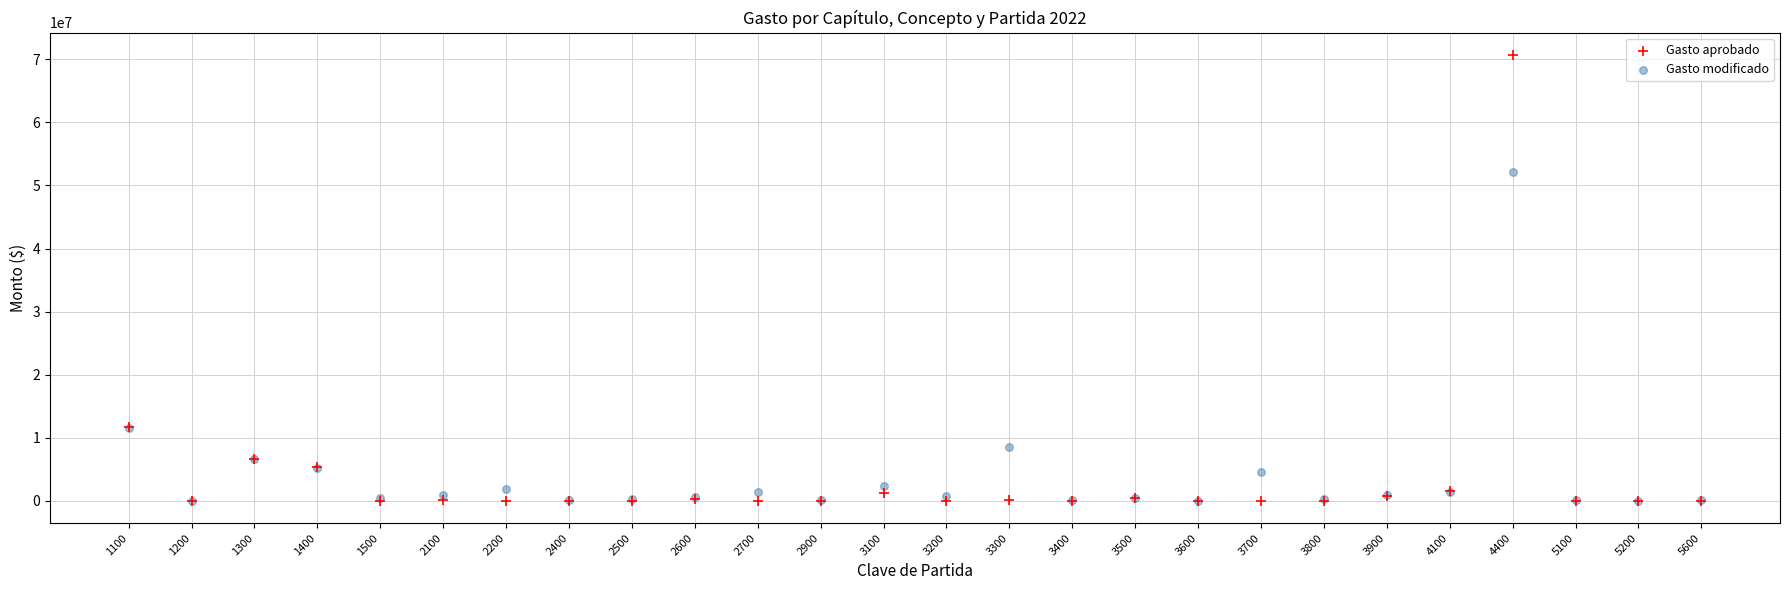

In the Gasto aprobado series, what Y value is closest to 35347980?

11662836.0